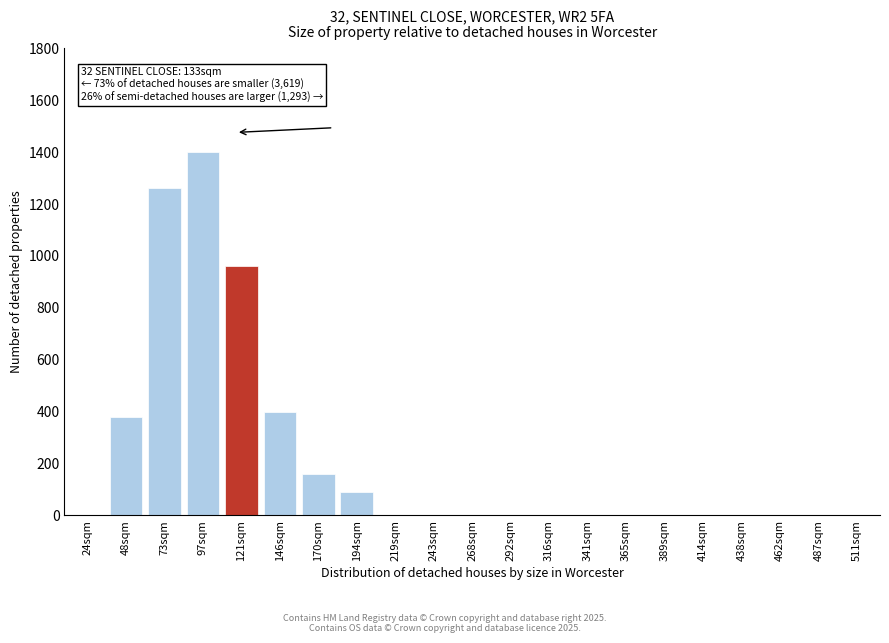

Reading right to left, transcribe all the data shown in this chart.

511sqm=0	487sqm=0	462sqm=0	438sqm=0	414sqm=0	389sqm=0	365sqm=0	341sqm=0	316sqm=0	292sqm=0	268sqm=0	243sqm=0	219sqm=0	194sqm=90	170sqm=160	146sqm=400	121sqm=960	97sqm=1400	73sqm=1260	48sqm=380	24sqm=0